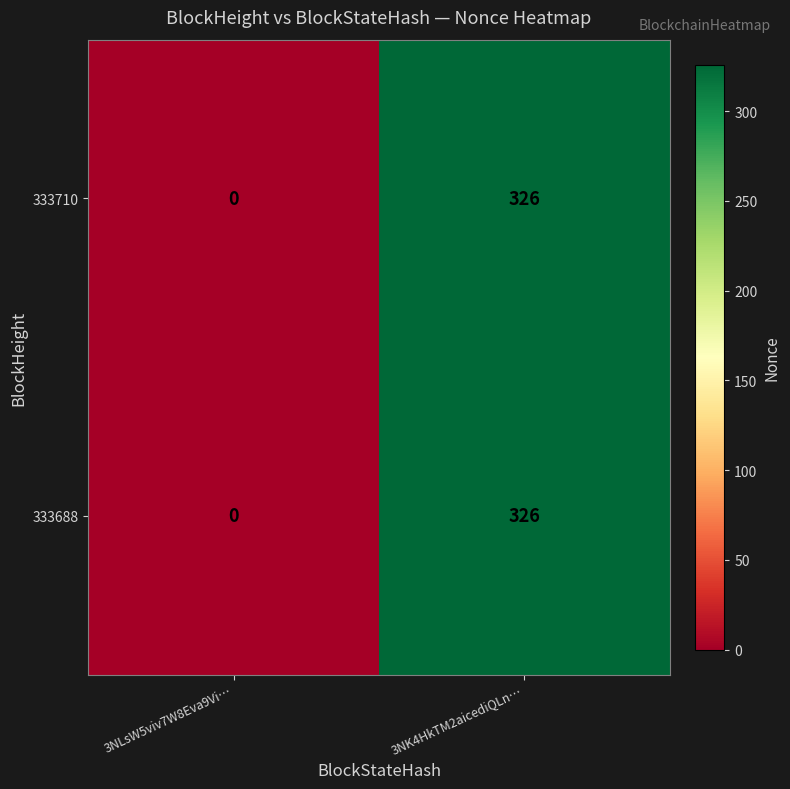

Reading right to left, what are all the values shown in this chart?

333710: 3NK4HkTM2aicediQLn…=326	3NLsW5viv7W8Eva9Vi…=0
333688: 3NK4HkTM2aicediQLn…=326	3NLsW5viv7W8Eva9Vi…=0